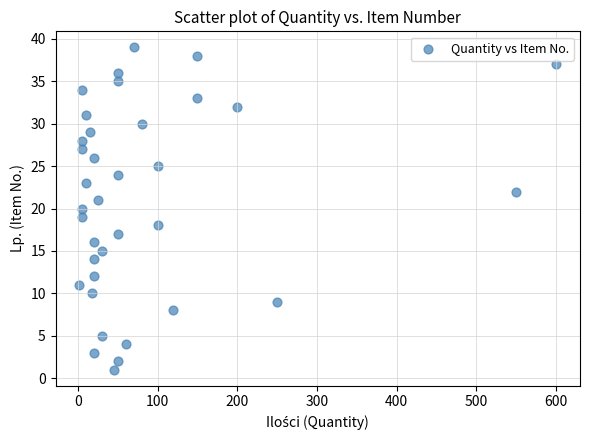

What is the range of Y values (max minus min)?

38